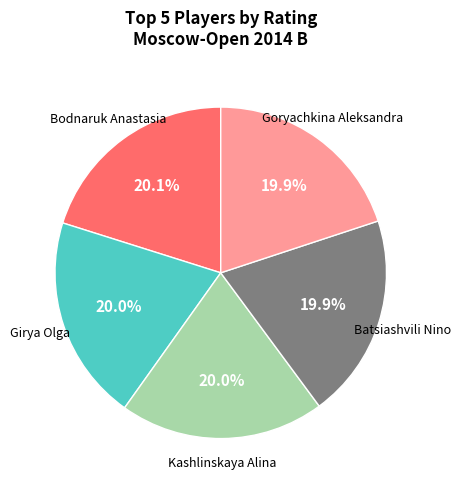

Is there any slice that represents more than half of the pie?

No